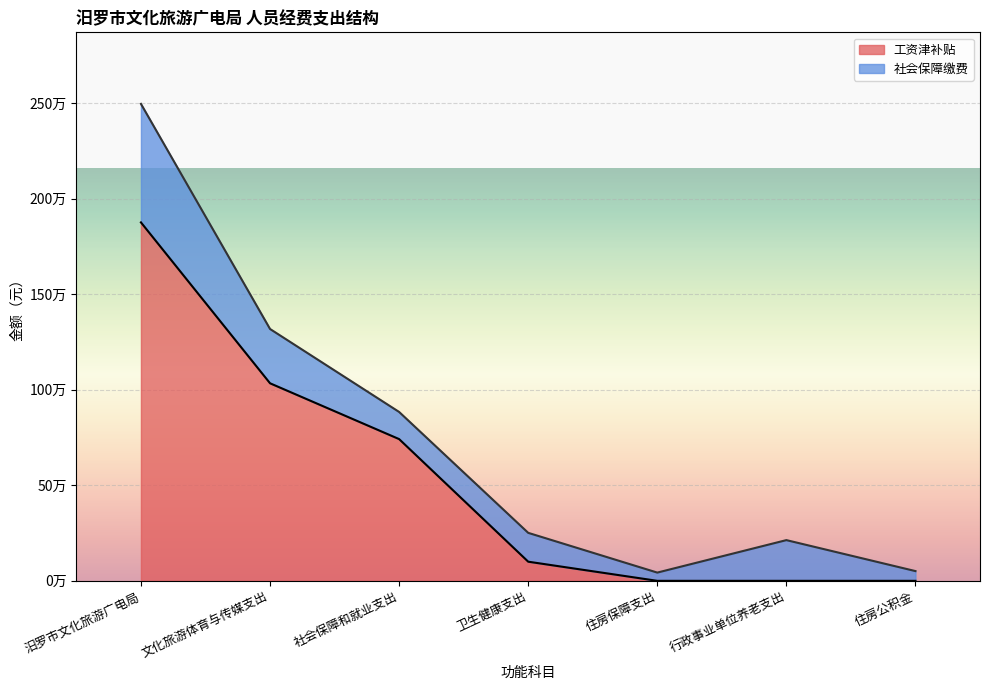

At which category does the chart reach its minimum across all series?

住房保障支出